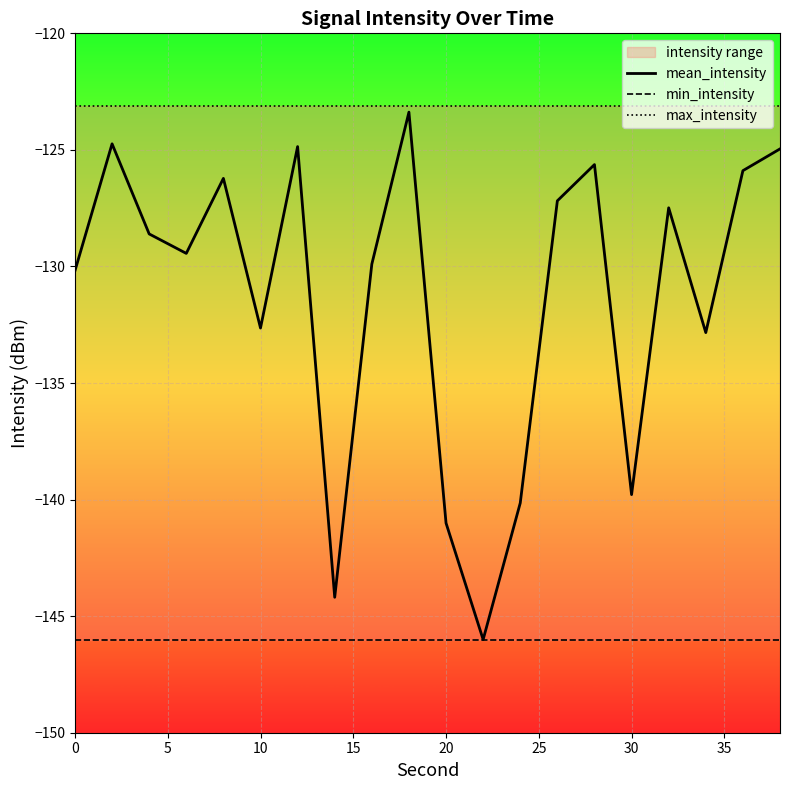

Which series has the largest total across all categories?

max_intensity